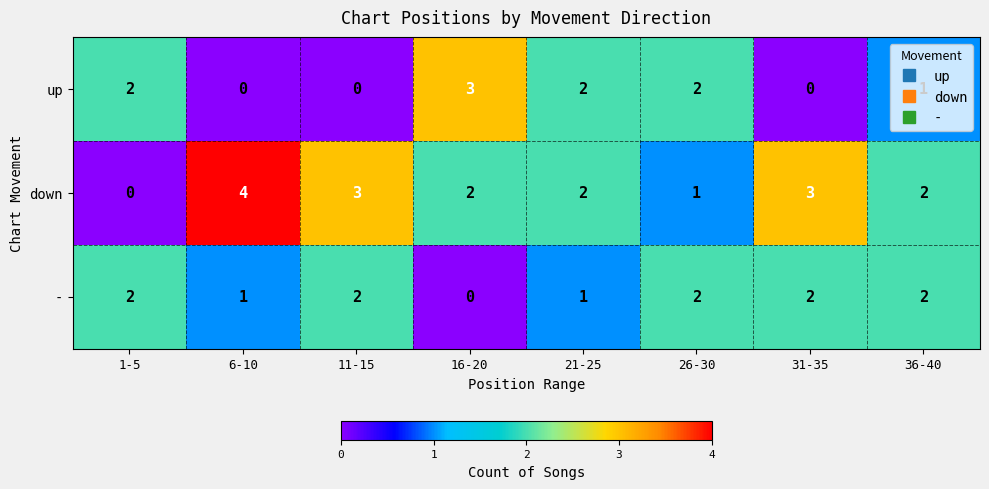

The value of - at 31-35 is 3. True or false?

False